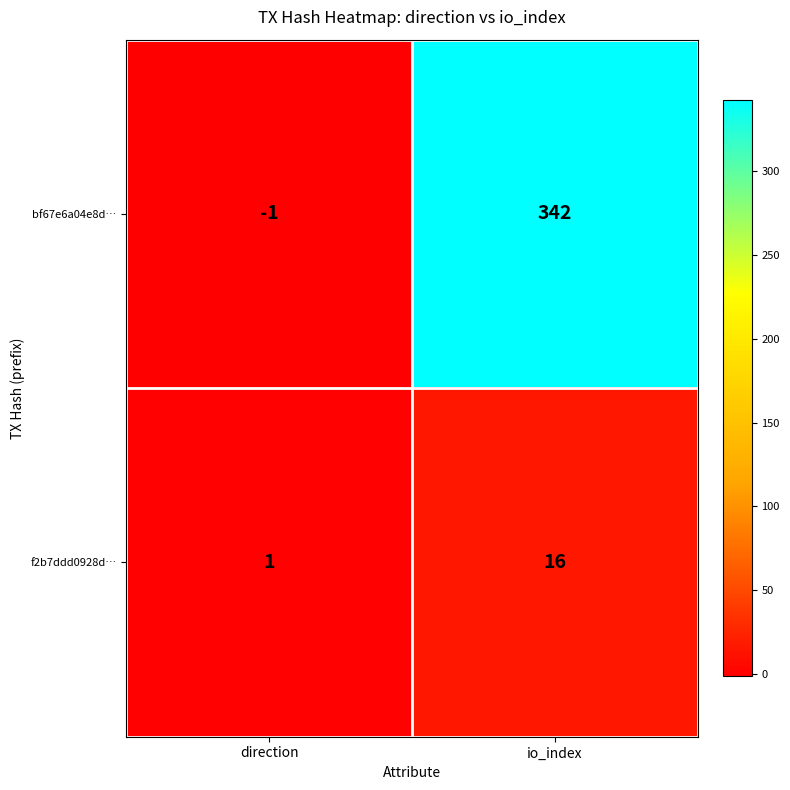

Between direction and io_index, which series saw the biggest shift?

bf67e6a04e8d…